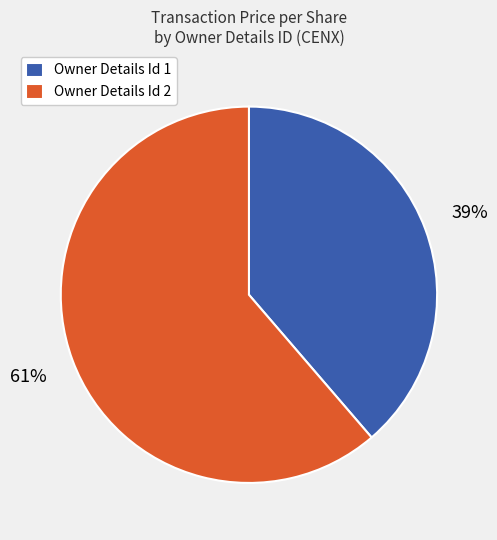

To the nearest percent, what is the average slice percentage?

50%